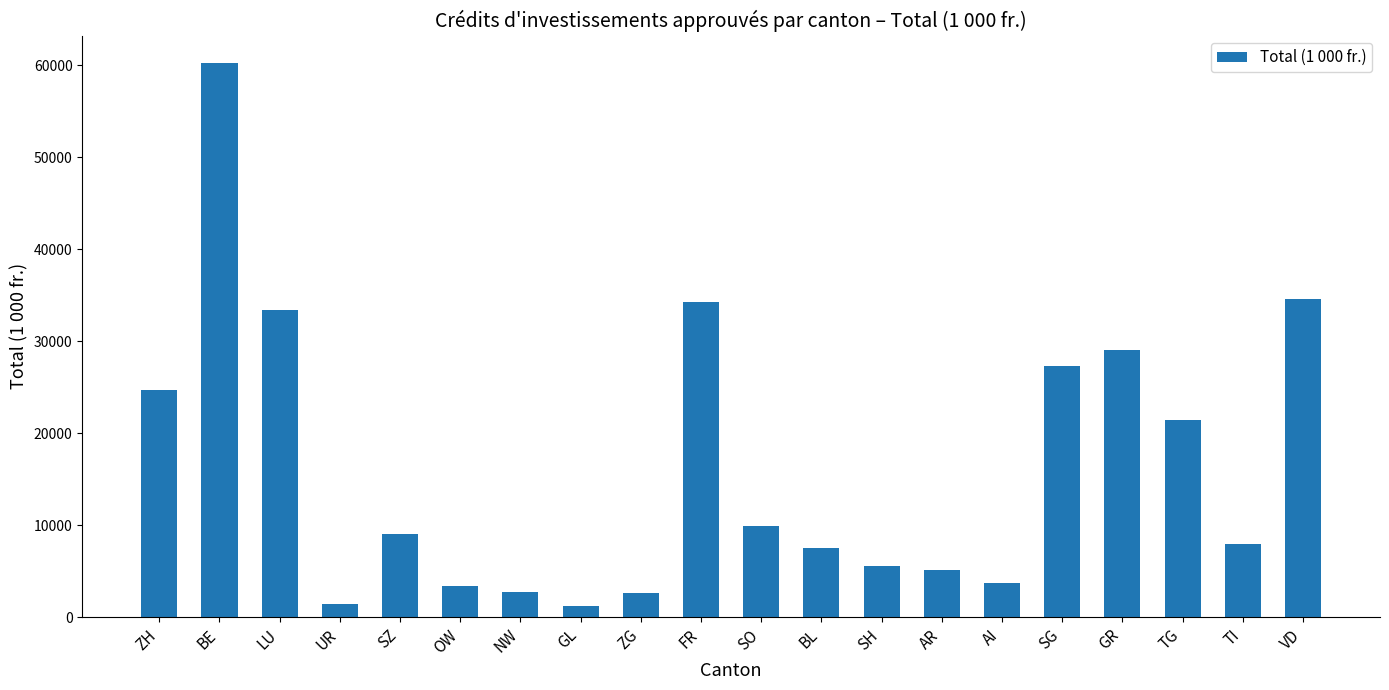

What is the ratio of the value at LU to the value at TI?

4.2